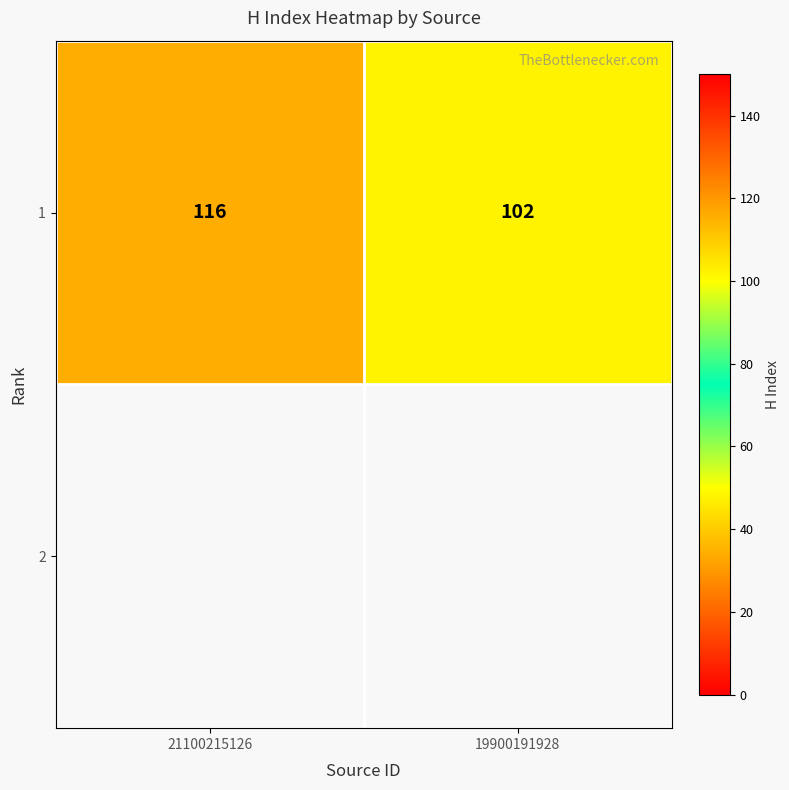

Reading left to right, list all the values displayed in this chart.

116	102